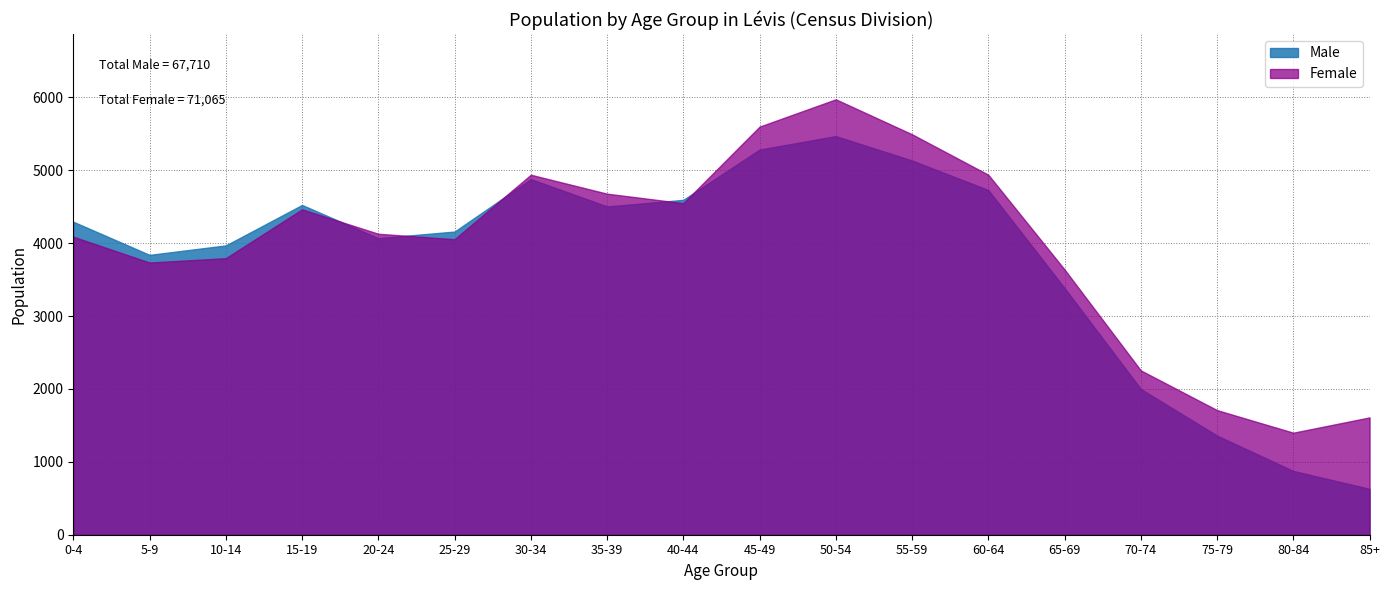

What position from the left is 75-79?

16